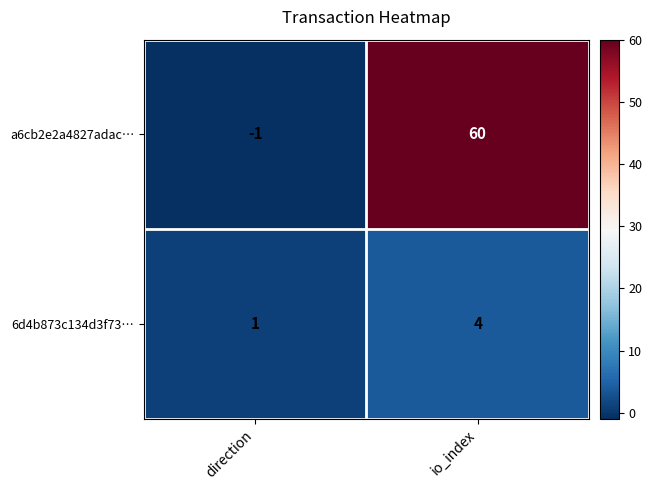

Reading left to right, what are all the values shown in this chart?

a6cb2e2a4827adac…: -1	60
6d4b873c134d3f73…: 1	4